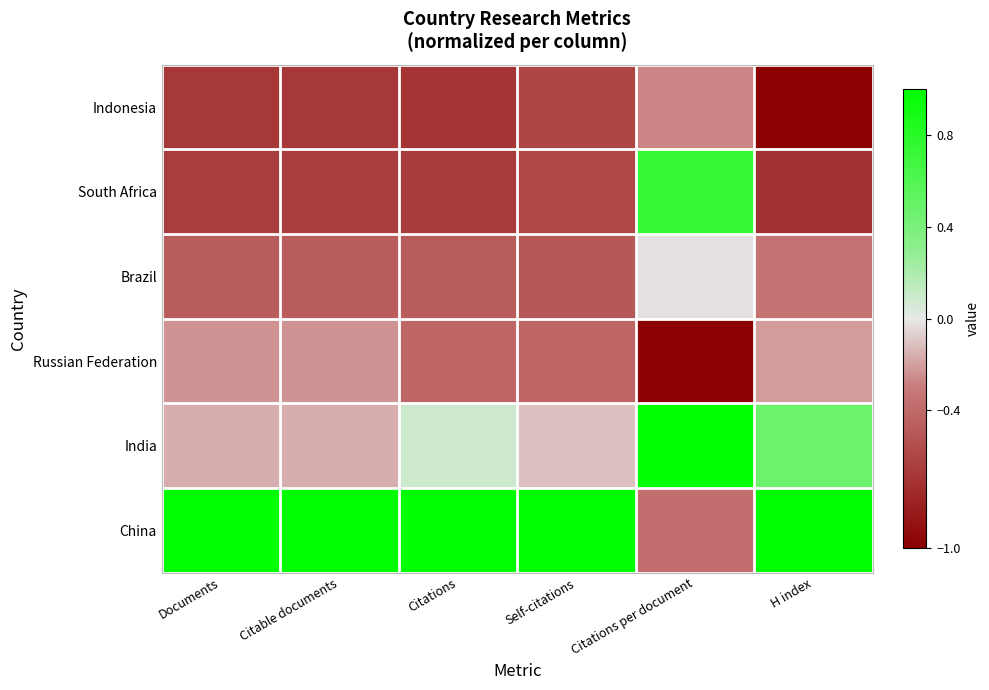

At how many categories does at least one series exceed 0?

6